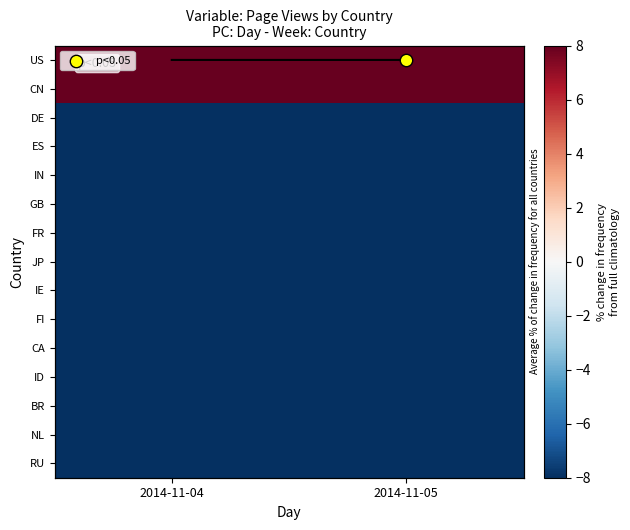

Read the ES value at 2014-11-05.

-36.7